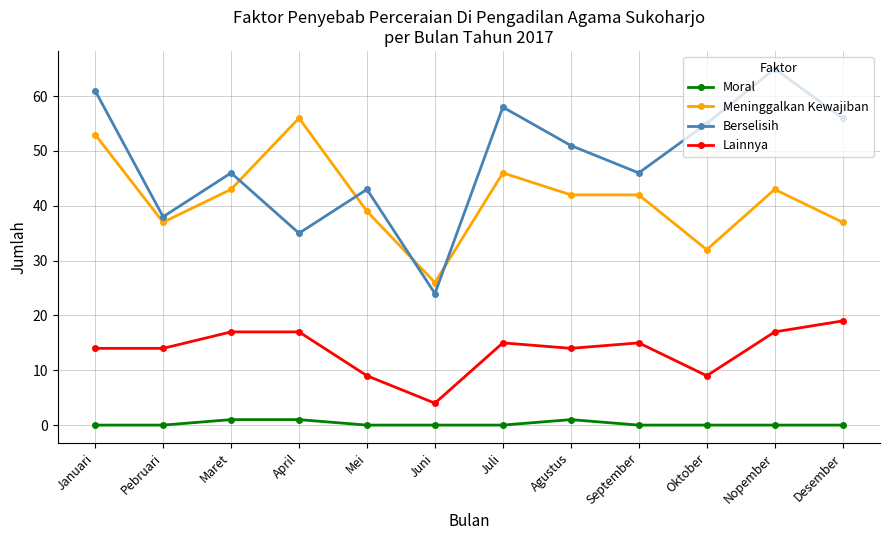

What is the lowest value of the Meninggalkan Kewajiban series?

26